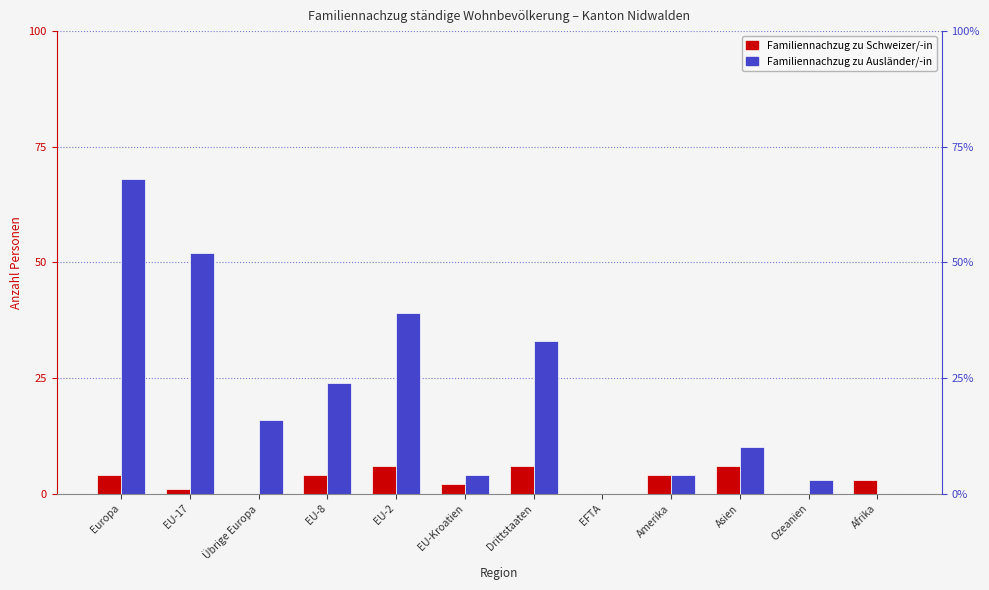

What is the difference between the highest and lowest values at Afrika?

3